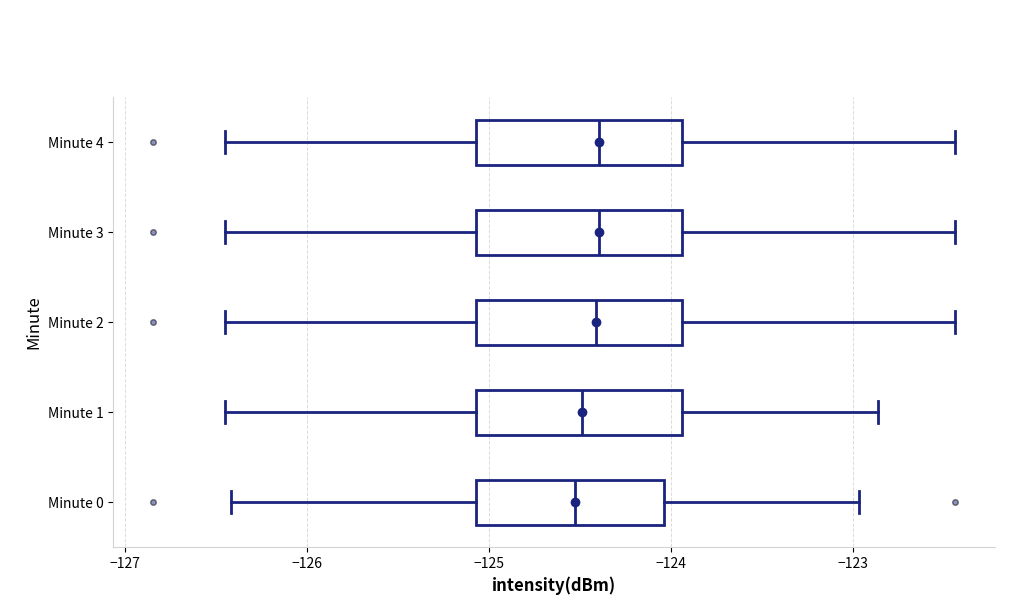

Reading bottom to top, read every box against the x-axis: the position of its median line, the range the box covers, and the ends of its whiskers. The values are not printed on the chart, so give them approximately, as read against the axis.

Minute 0: median -124.5, box -125.1 to -124.0, whiskers -126.4 to -123.0
Minute 1: median -124.5, box -125.1 to -123.9, whiskers -126.4 to -122.9
Minute 2: median -124.4, box -125.1 to -123.9, whiskers -126.4 to -122.4
Minute 3: median -124.4, box -125.1 to -123.9, whiskers -126.4 to -122.4
Minute 4: median -124.4, box -125.1 to -123.9, whiskers -126.4 to -122.4